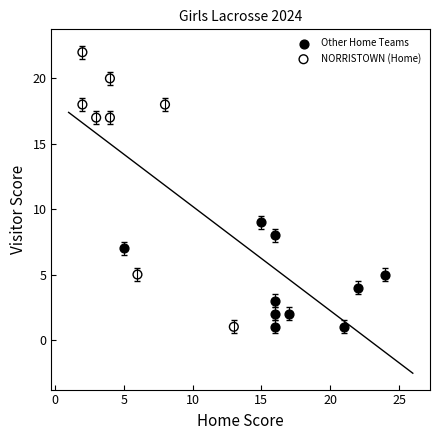

Which series has the widest spread of Y values?

NORRISTOWN (Home)